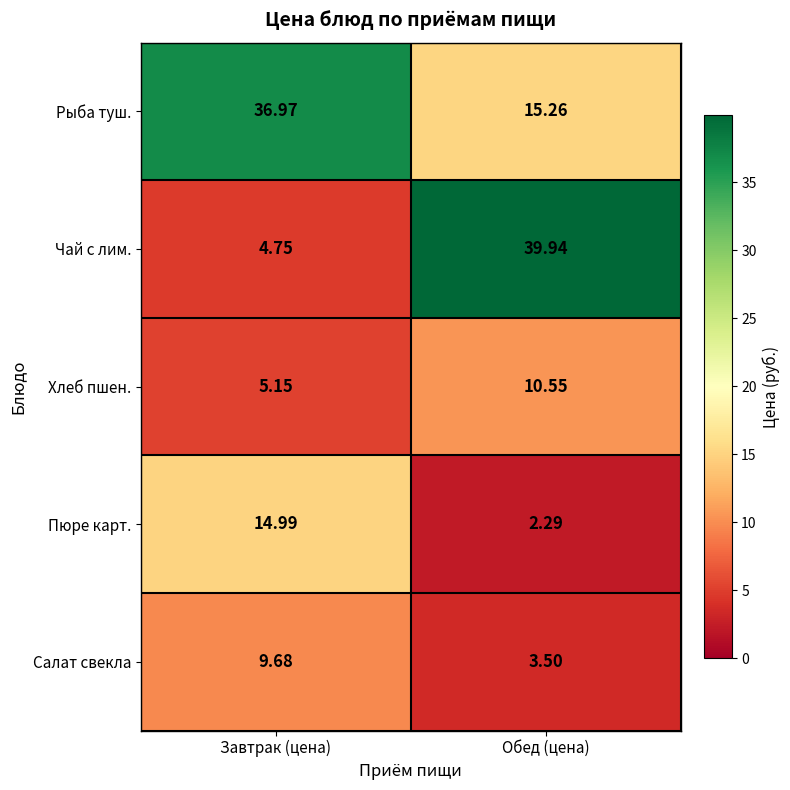

At which category does the chart reach its peak across all series?

Обед (цена)